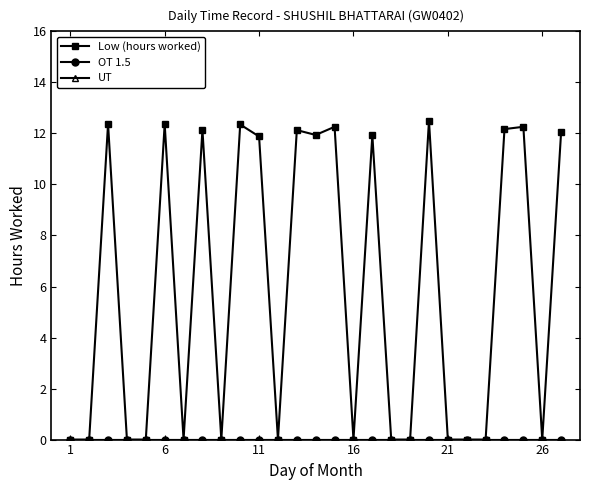

True or false: OT 1.5 and UT intersect in this chart.

False